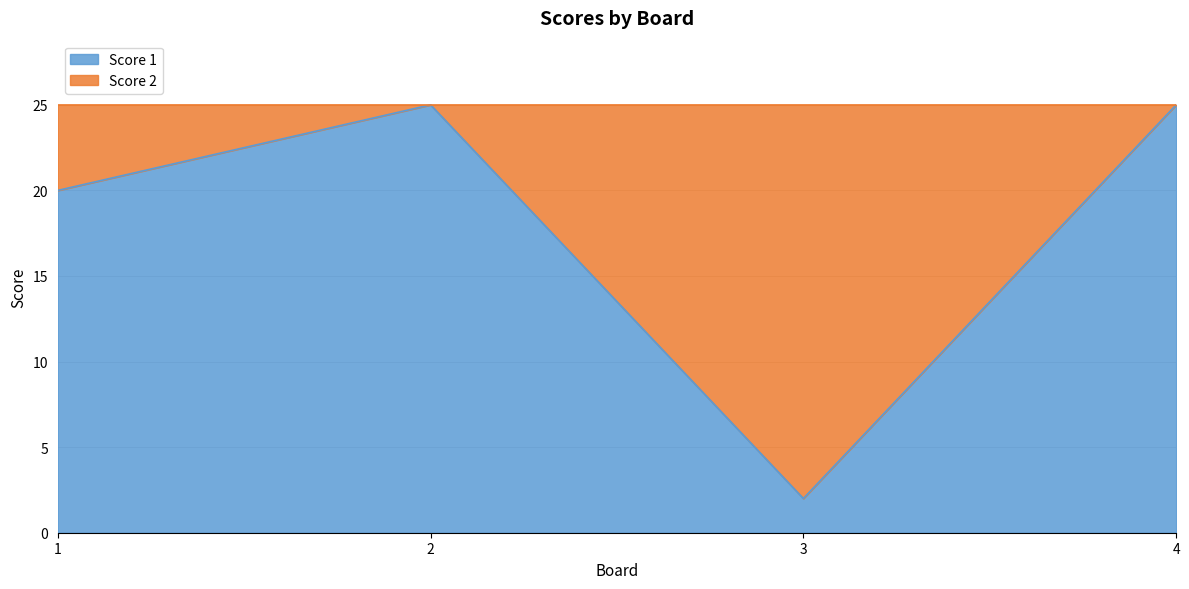

How many categories are shown in the chart?

4